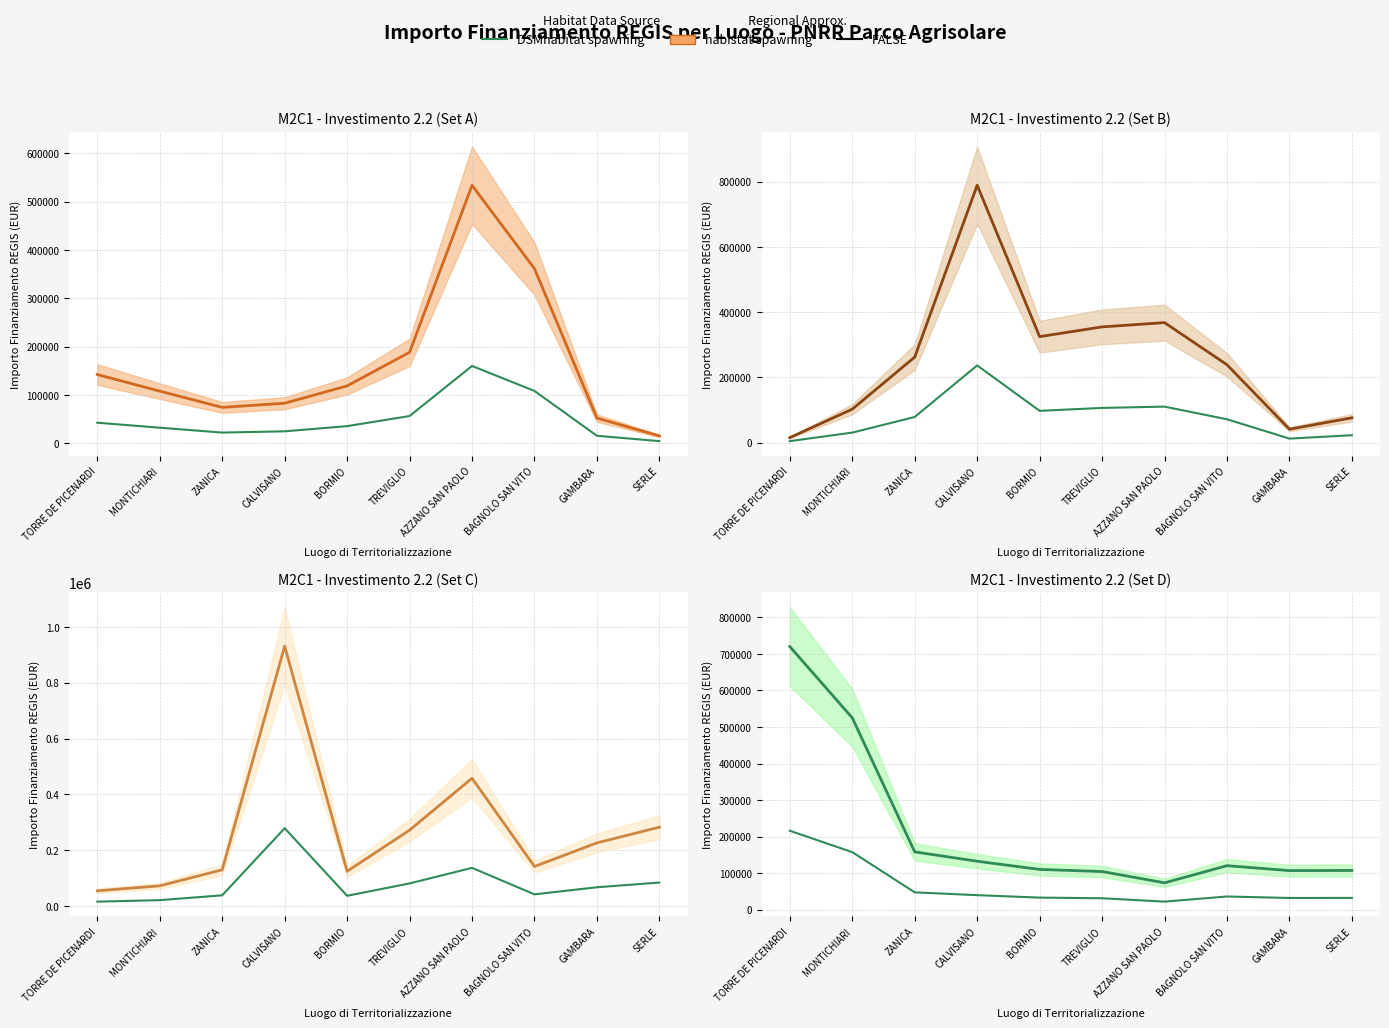

At which label does FALSE reach its minimum?

AZZANO SAN PAOLO